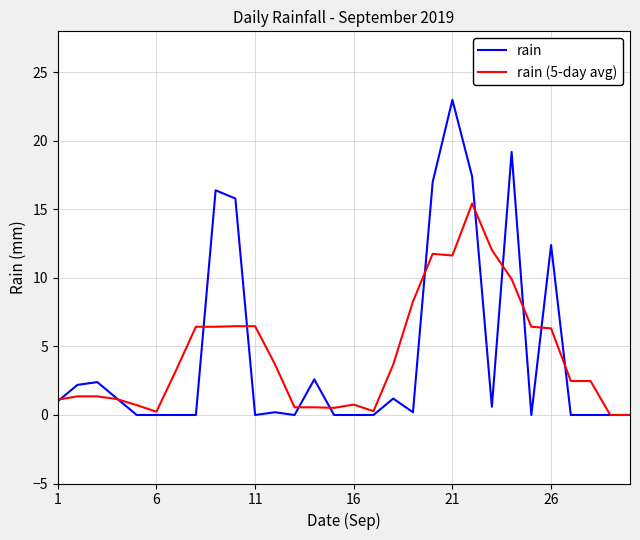

Rank the series by their maximum value, from highest to lowest.

rain, rain (5-day avg)